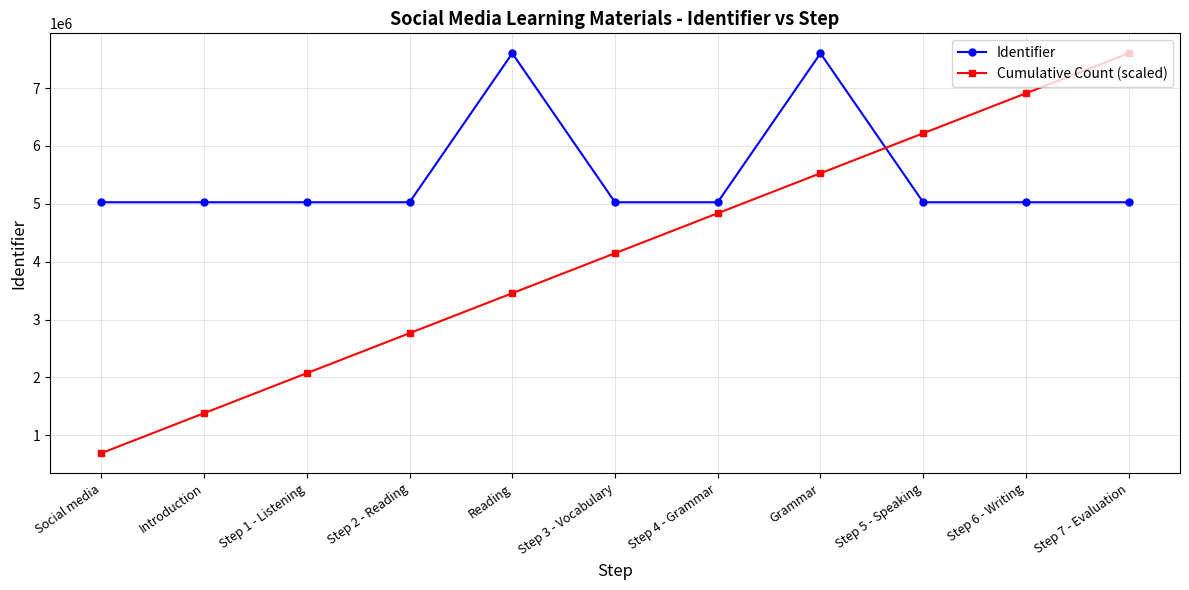

What is the label of the 11th point from the left?

Step 7 - Evaluation